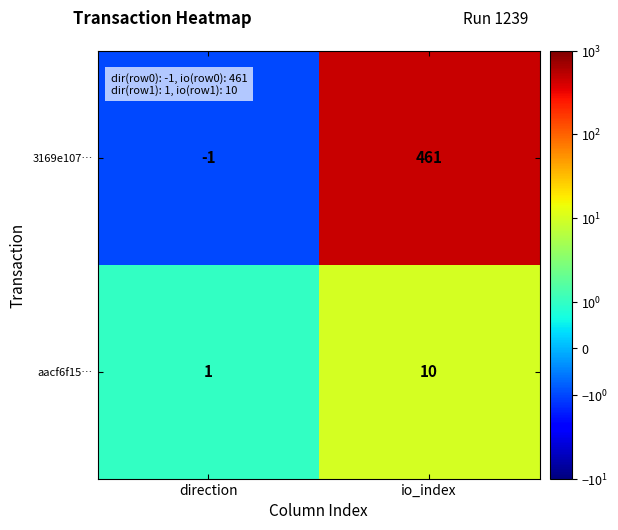

Which series changed the most between direction and io_index?

3169e107…